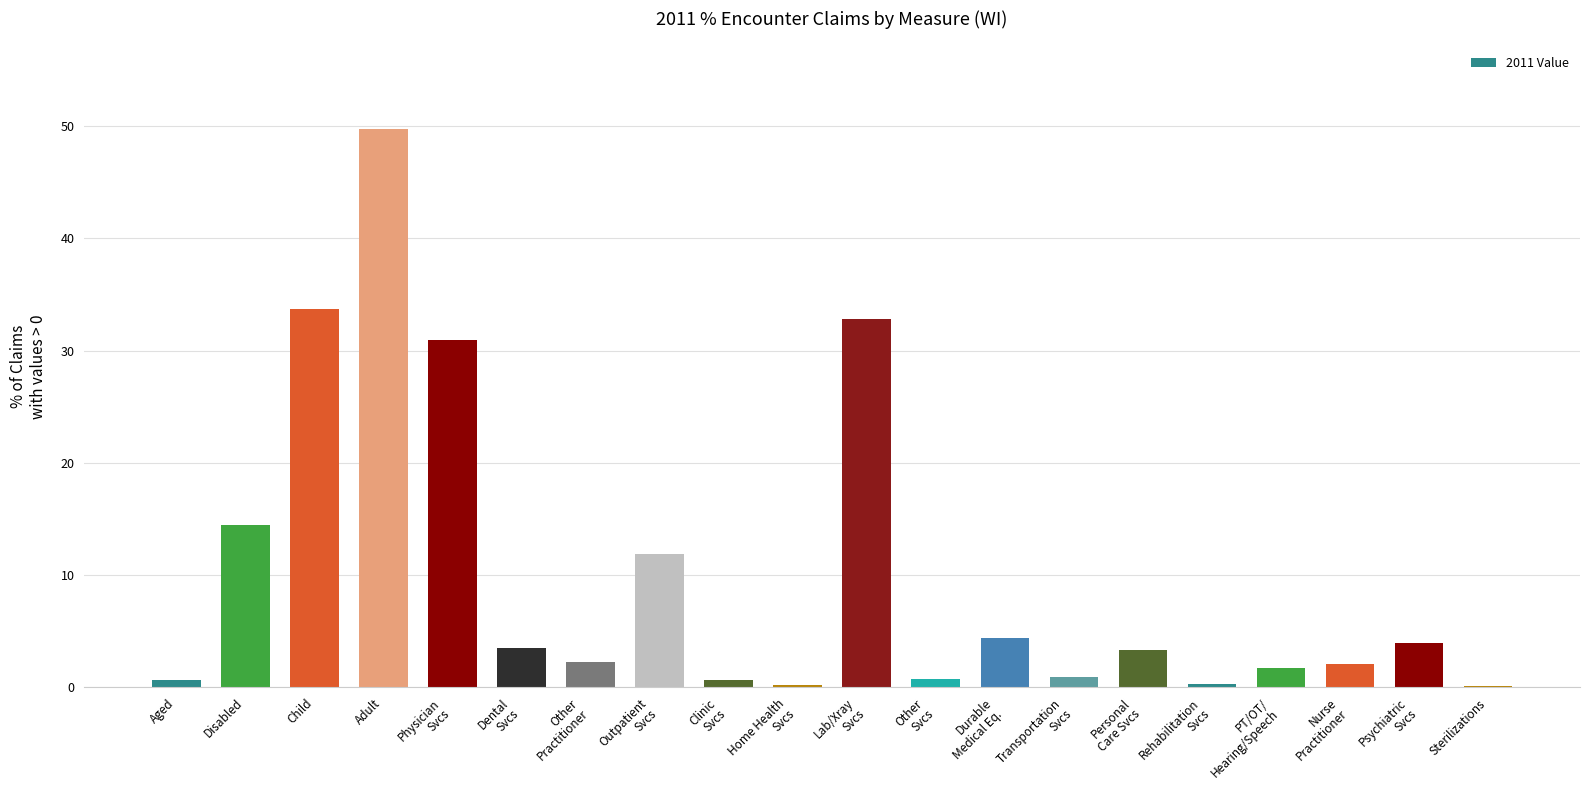

Is it true that the value at Child is 33.7?

True